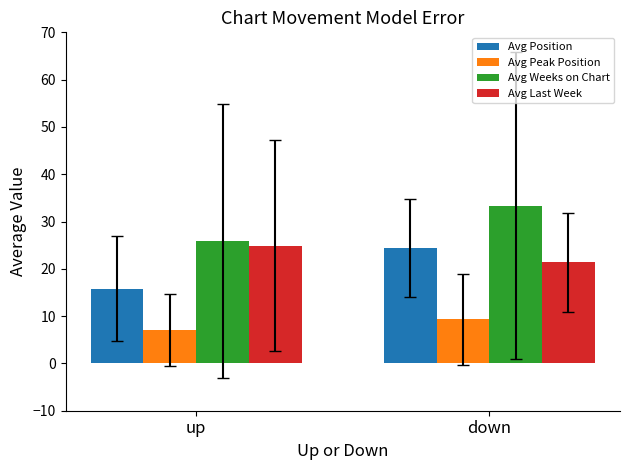

What position from the right is up?

2